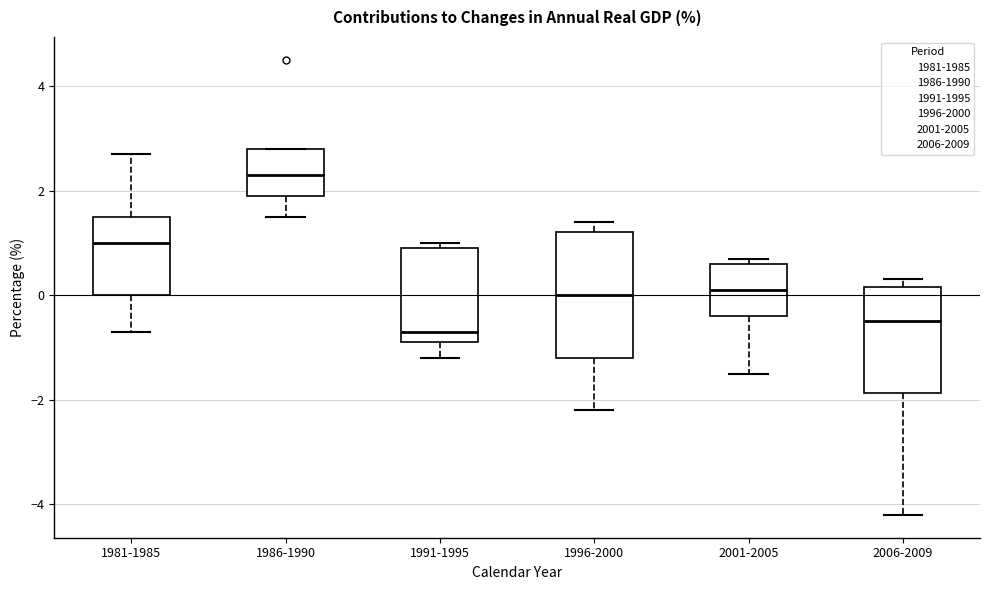

Which box's median line is the highest?

1986-1990